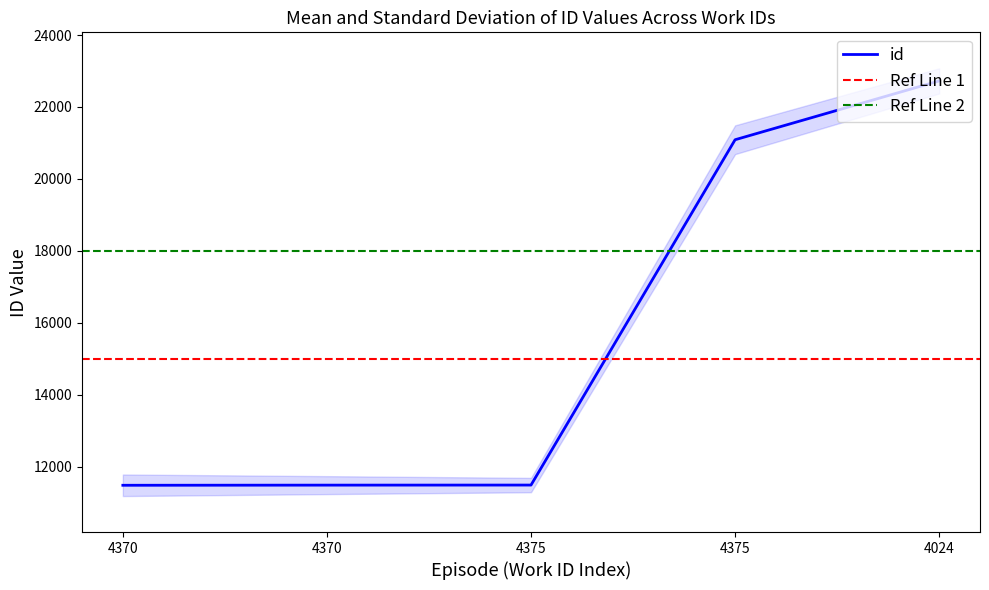

Reading left to right, extract all data points from this chart.

4370=11482	4370=11486	4375=11488	4375=21089	4024=22725